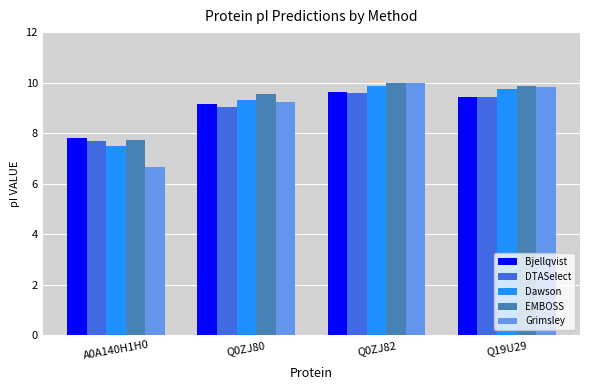

Are the bars grouped side by side (vs. stacked)?

Yes